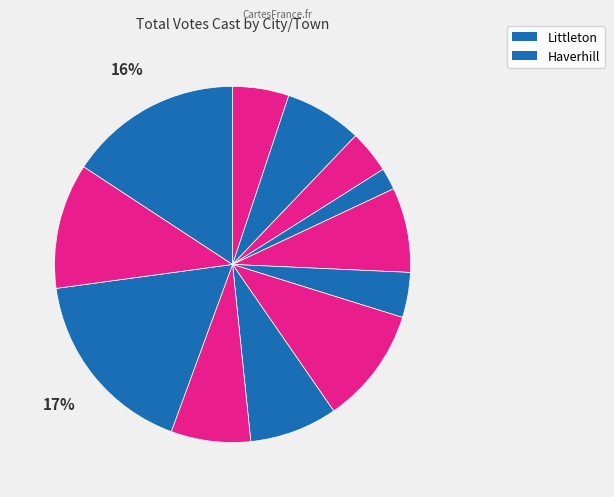

How many segments does this pie chart have?

12